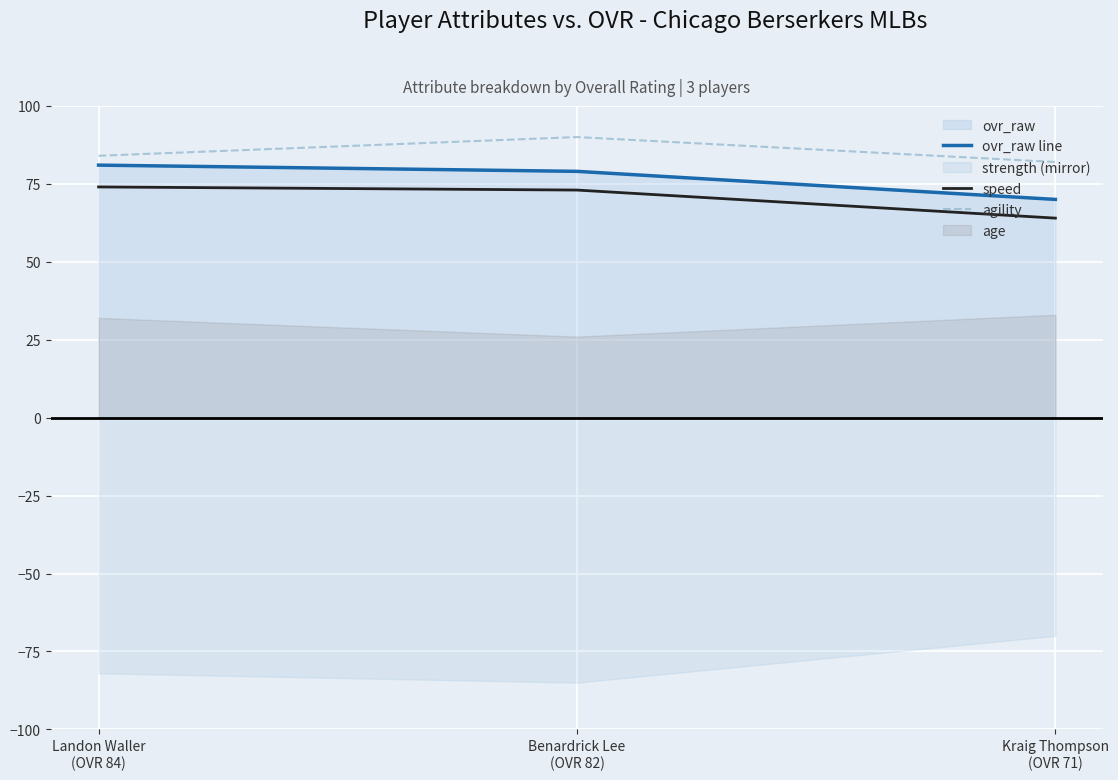

Reading right to left, what are all the values shown in this chart?

ovr_raw line: Kraig Thompson
(OVR 71)=70	Benardrick Lee
(OVR 82)=79	Landon Waller
(OVR 84)=81
speed: Kraig Thompson
(OVR 71)=64	Benardrick Lee
(OVR 82)=73	Landon Waller
(OVR 84)=74
agility: Kraig Thompson
(OVR 71)=82	Benardrick Lee
(OVR 82)=90	Landon Waller
(OVR 84)=84